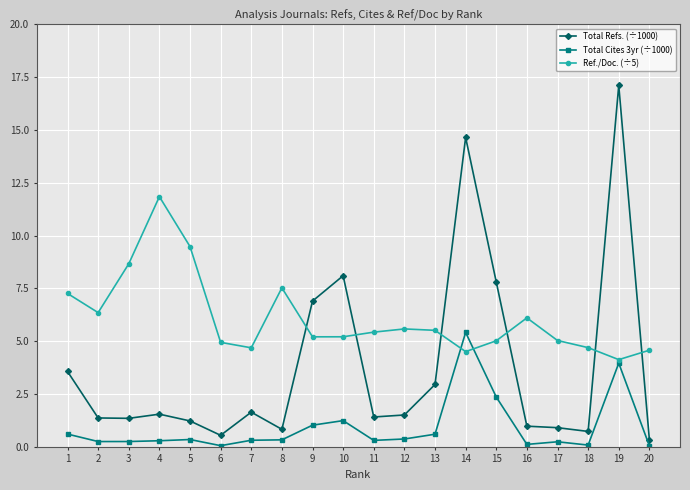

Is this an area chart (filled region under the line)?

No